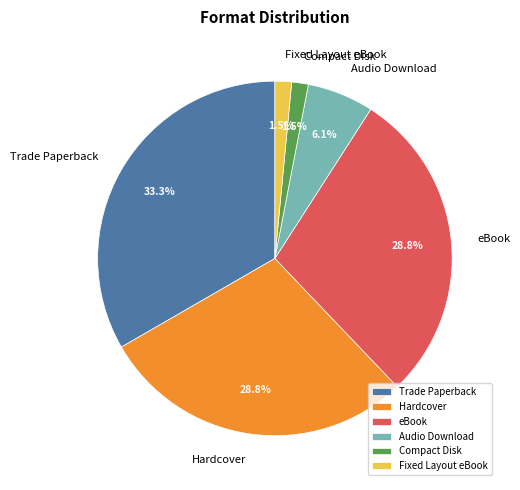

Is the sum of Compact Disk and Trade Paperback greater than half?

No